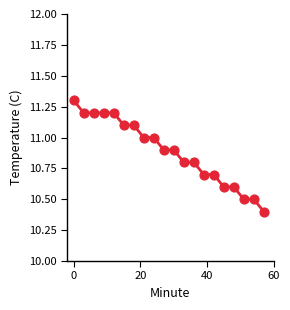

What is the smallest value displayed?

10.4